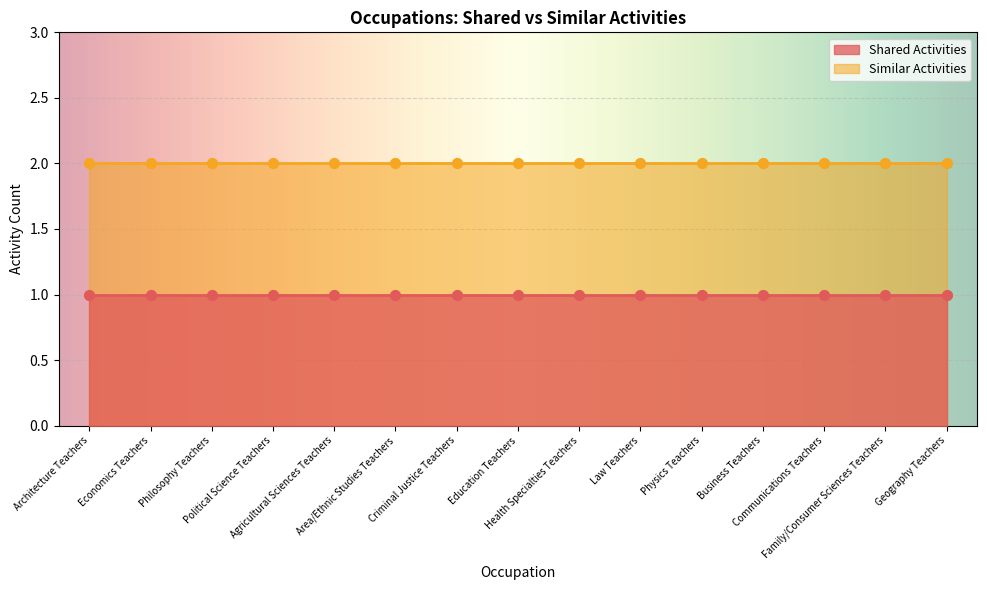

Which series reaches the maximum Y coordinate?

Similar Activities